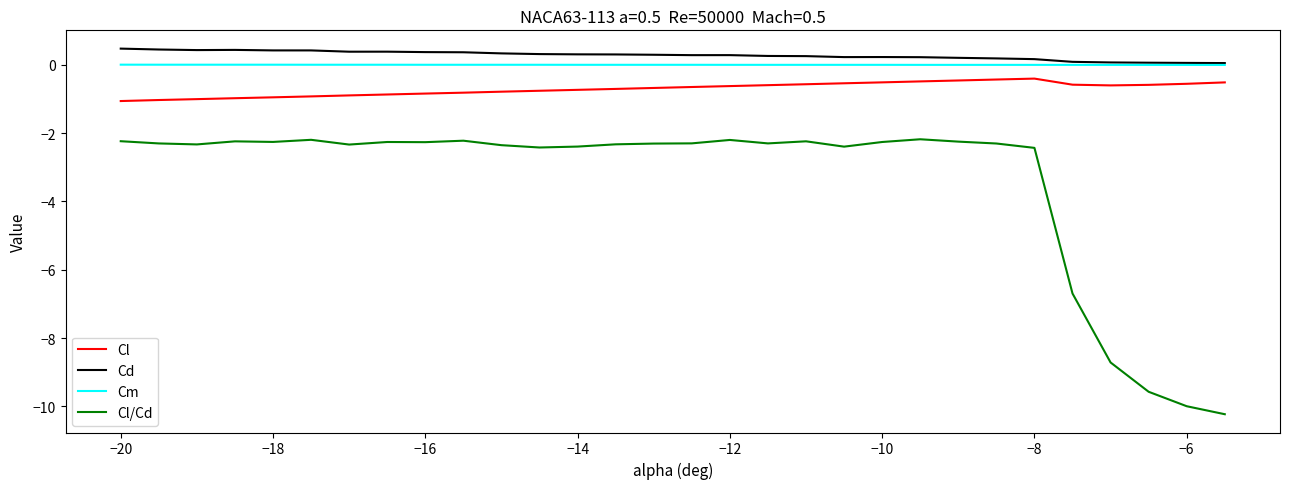

Which series has the widest spread of values?

Cl/Cd